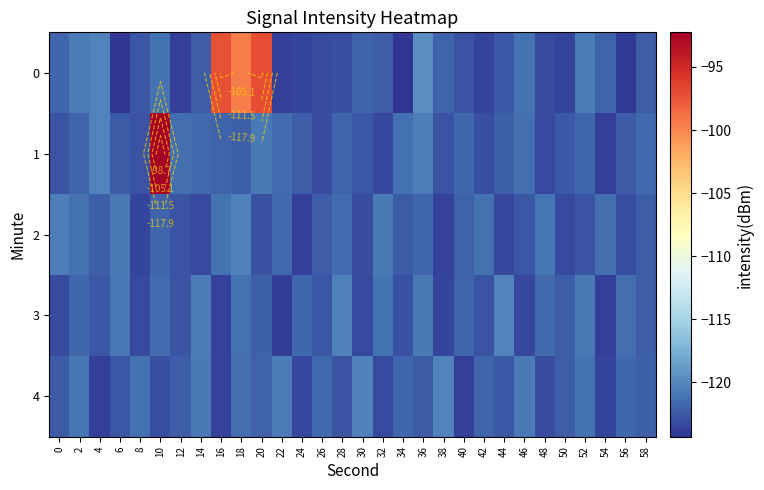

At which category is the sum across all series the highest?

10